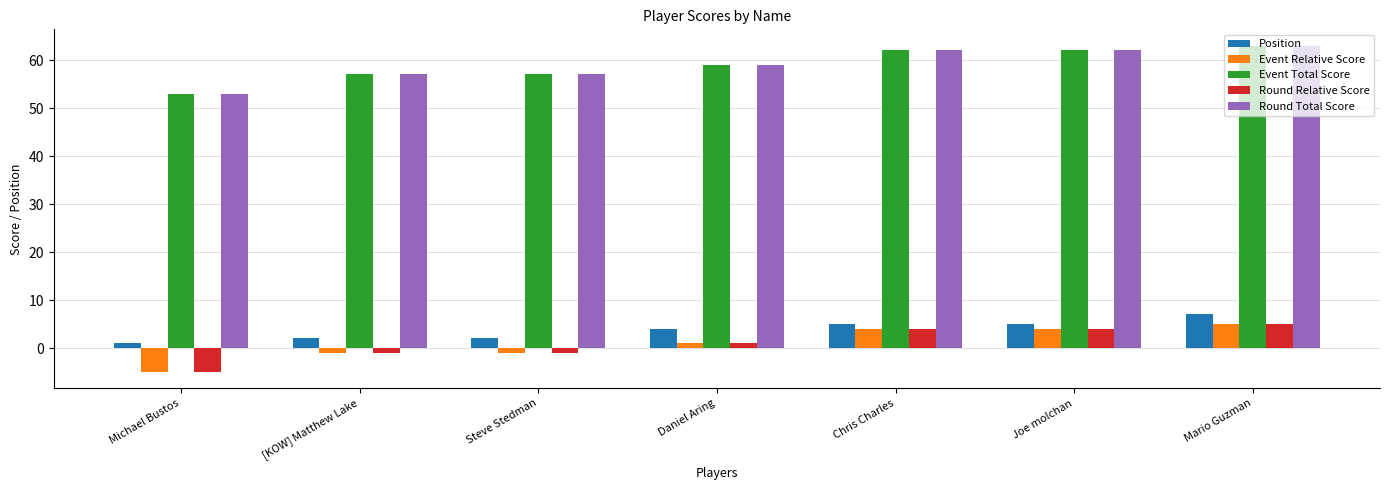

How many values in the Position series are below 4?

3